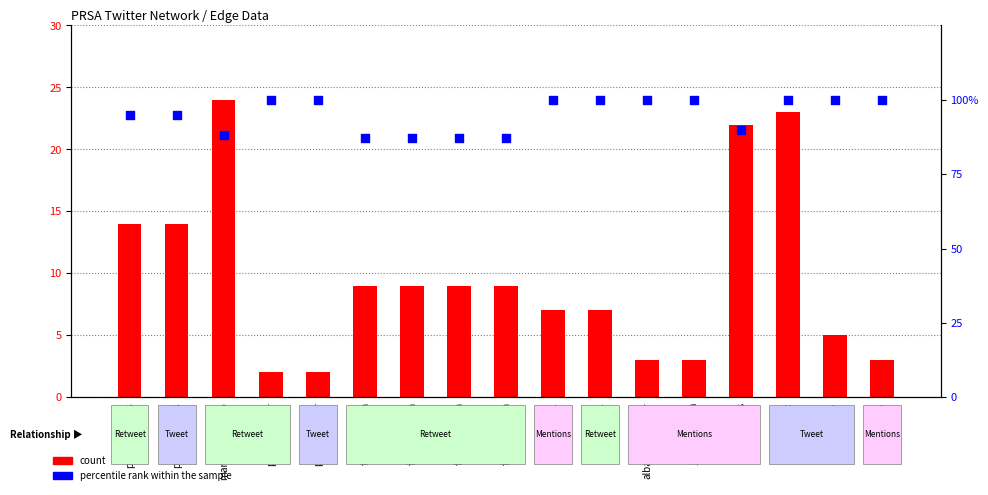

At how many categories does at least one series exceed 87?

13